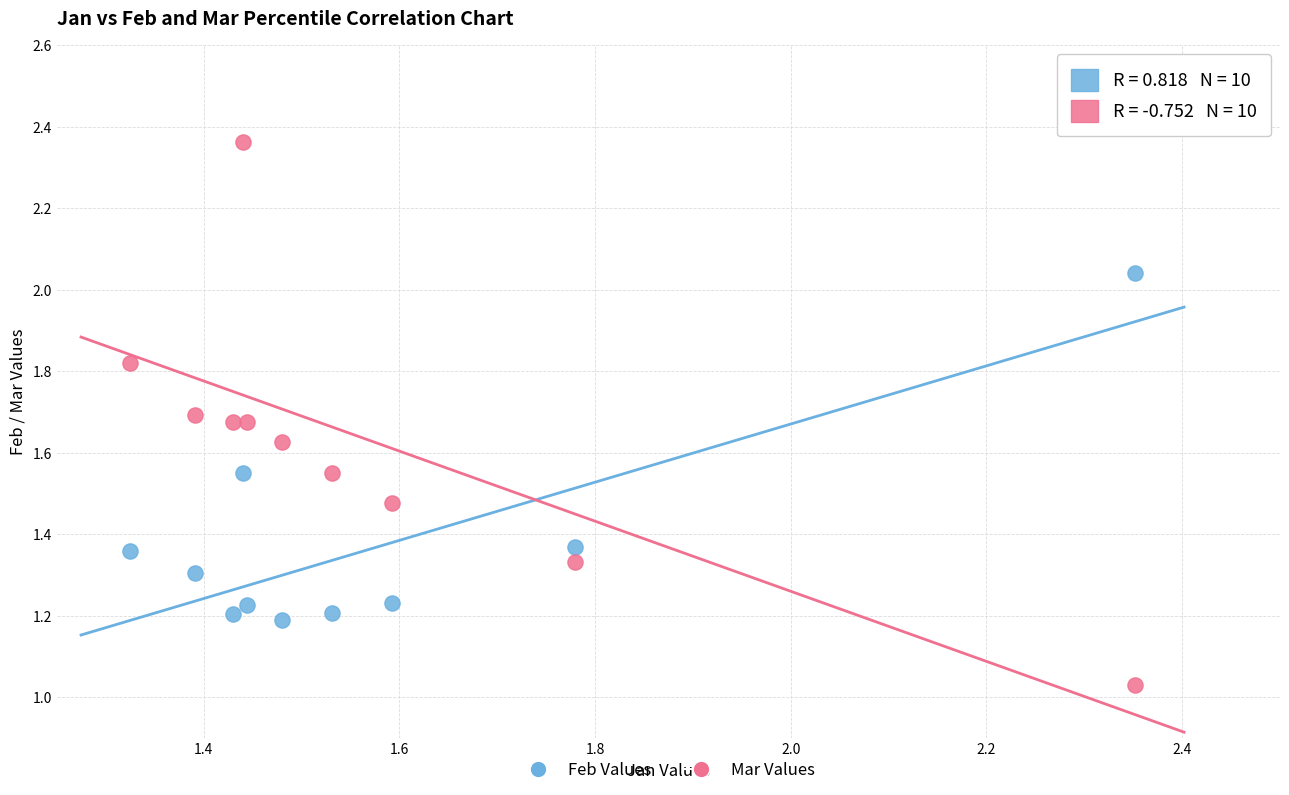

Which series reaches the minimum Y coordinate?

Mar Values